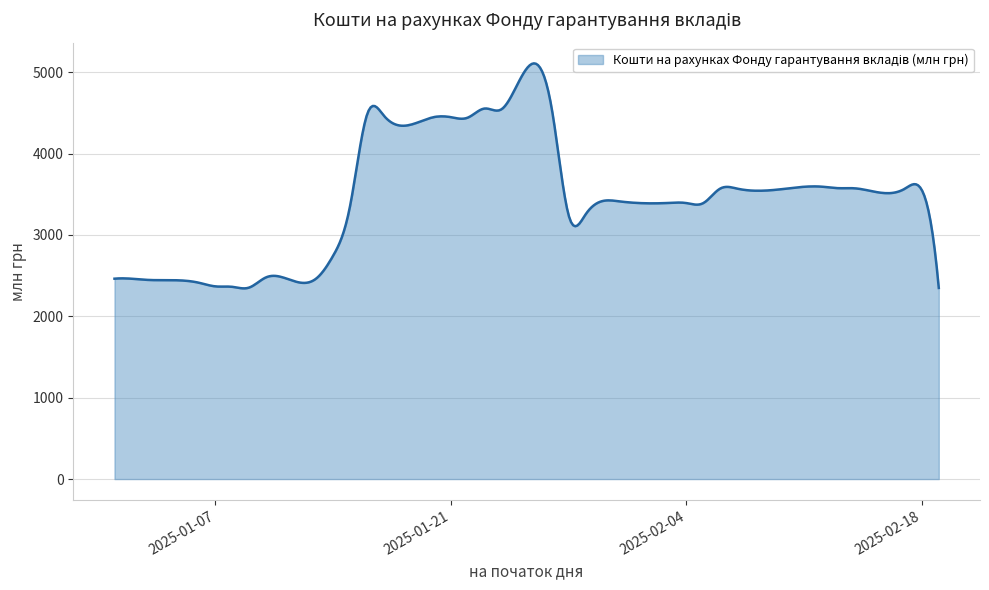

What is the minimum value shown in the chart?

2343.9